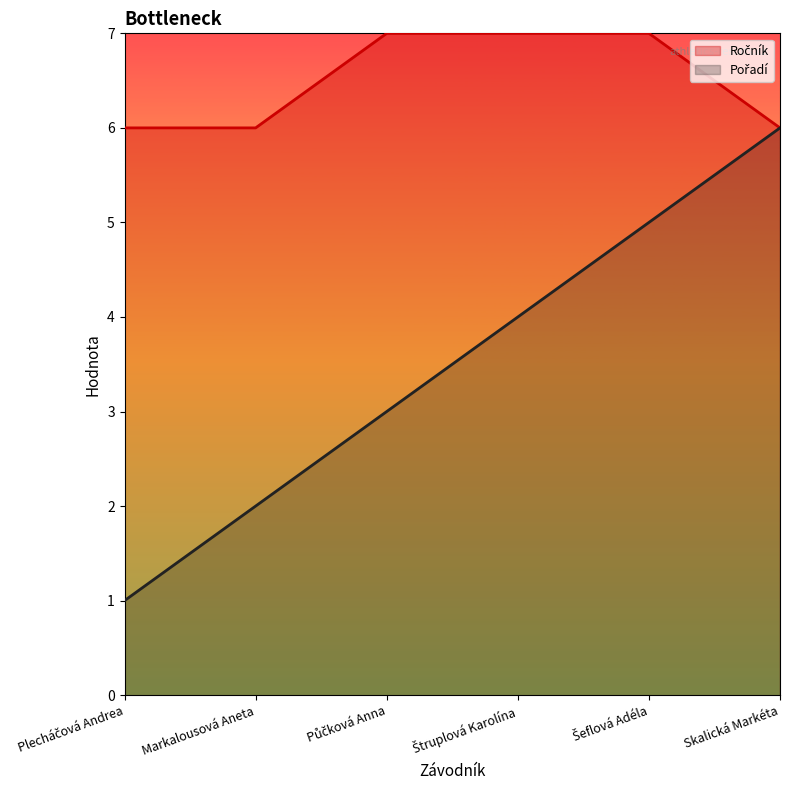

Which category has the lowest value across all series?

Plecháčová Andrea